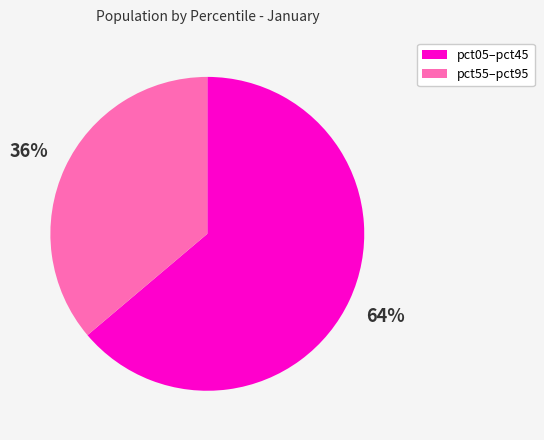

To the nearest percent, what is the difference between the largest and smallest slice percentages?

28%